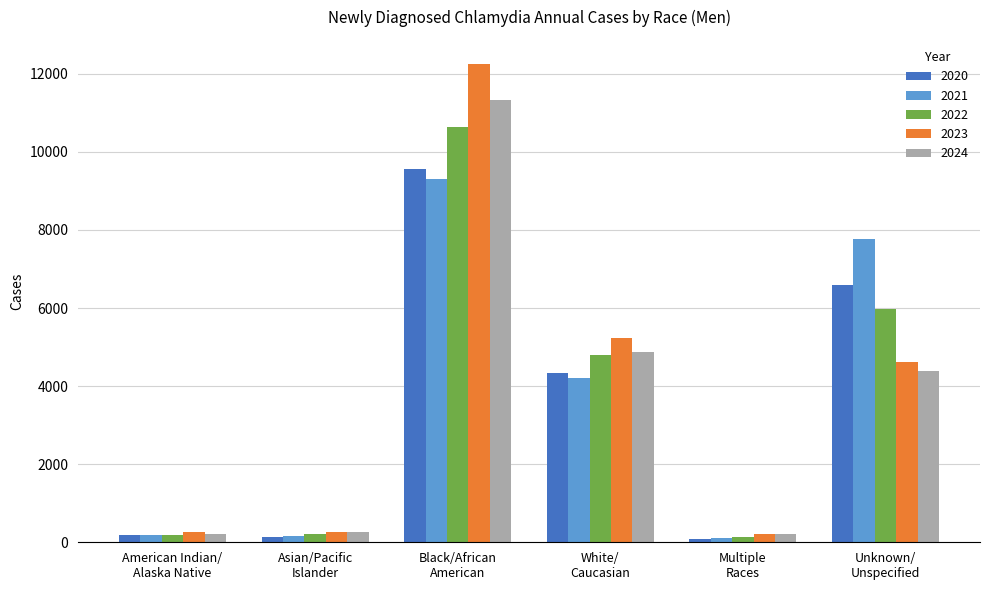

What is the difference between the second highest and second lowest values in the 2021 series?

7615